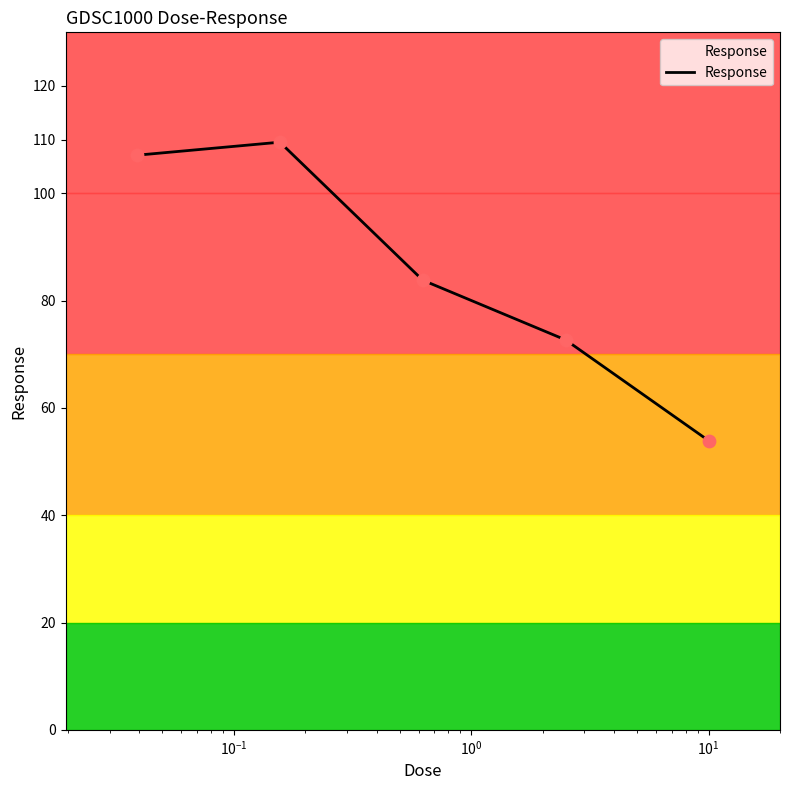

What is the sum of all values?

427.0